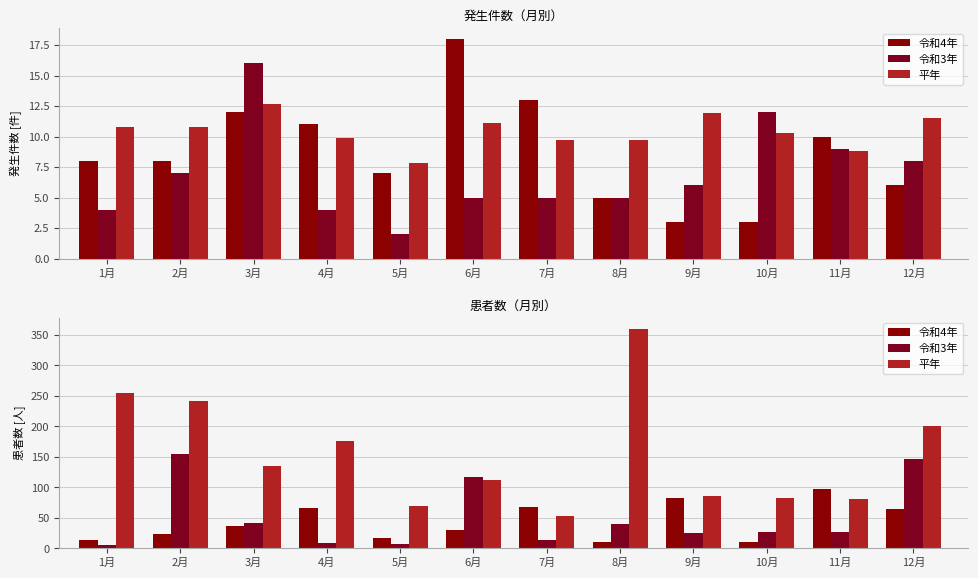

Where is 令和3年 nearest to the value 79?

6月